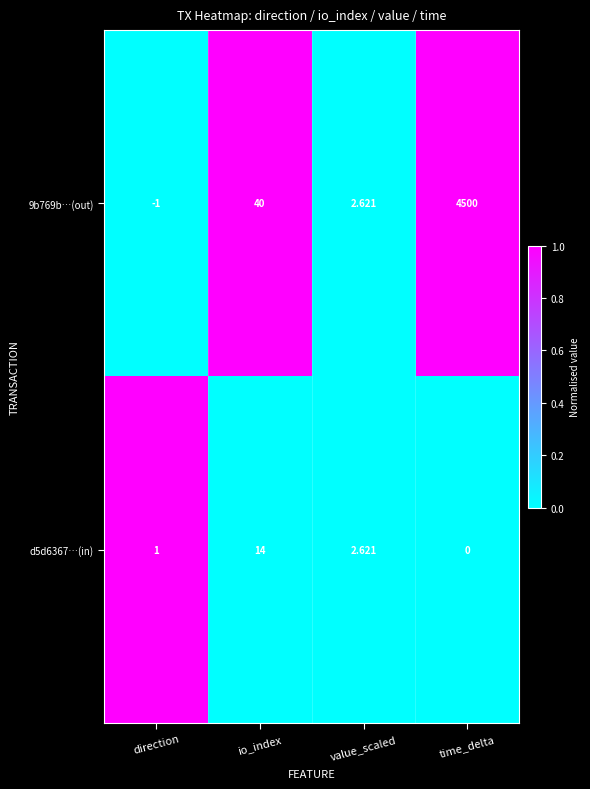

Which category has the lowest value in the 9b769b…(out) series?

direction